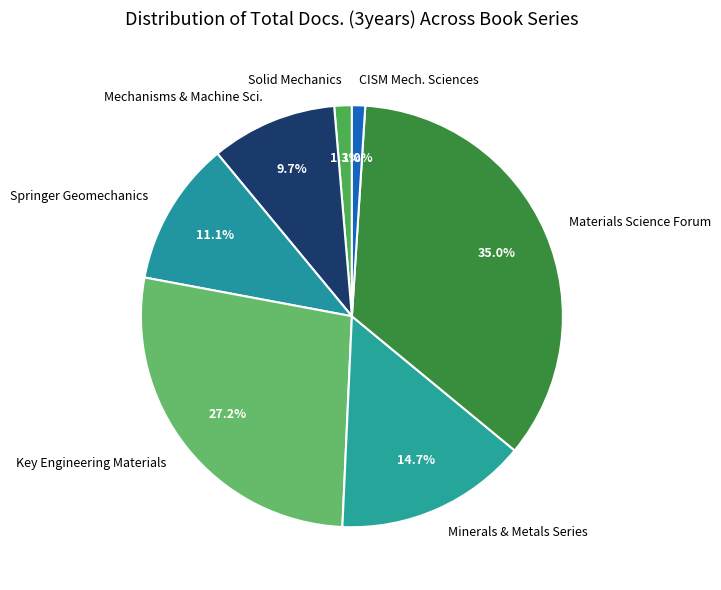

Is it true that Key Engineering Materials is 27% of the pie?

True